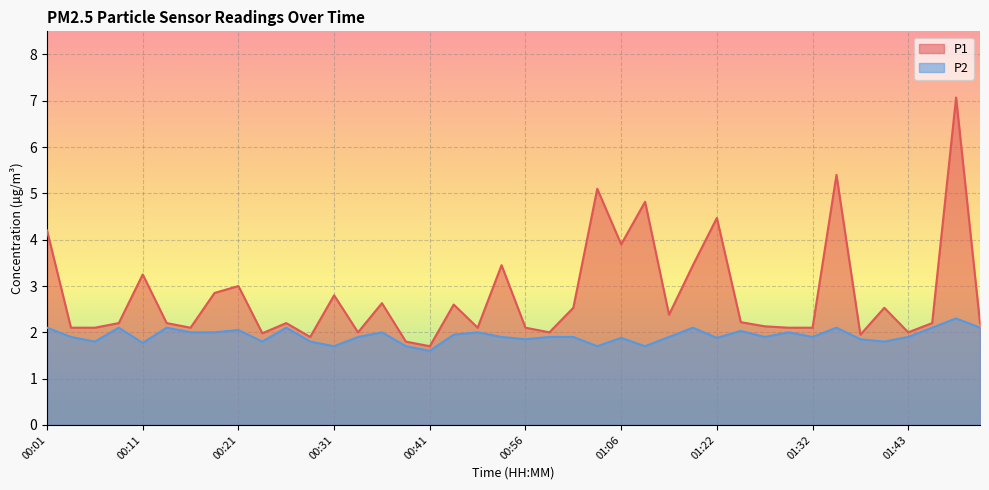

Which label corresponds to the smallest value in the chart?

00:41